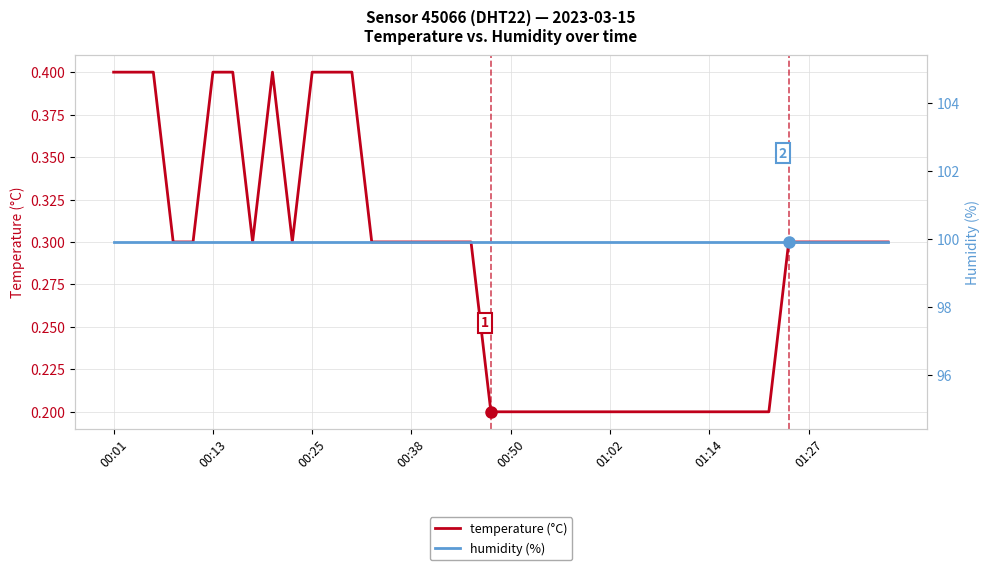

The temperature (°C) series shows 0.0 at 23. True or false?

False